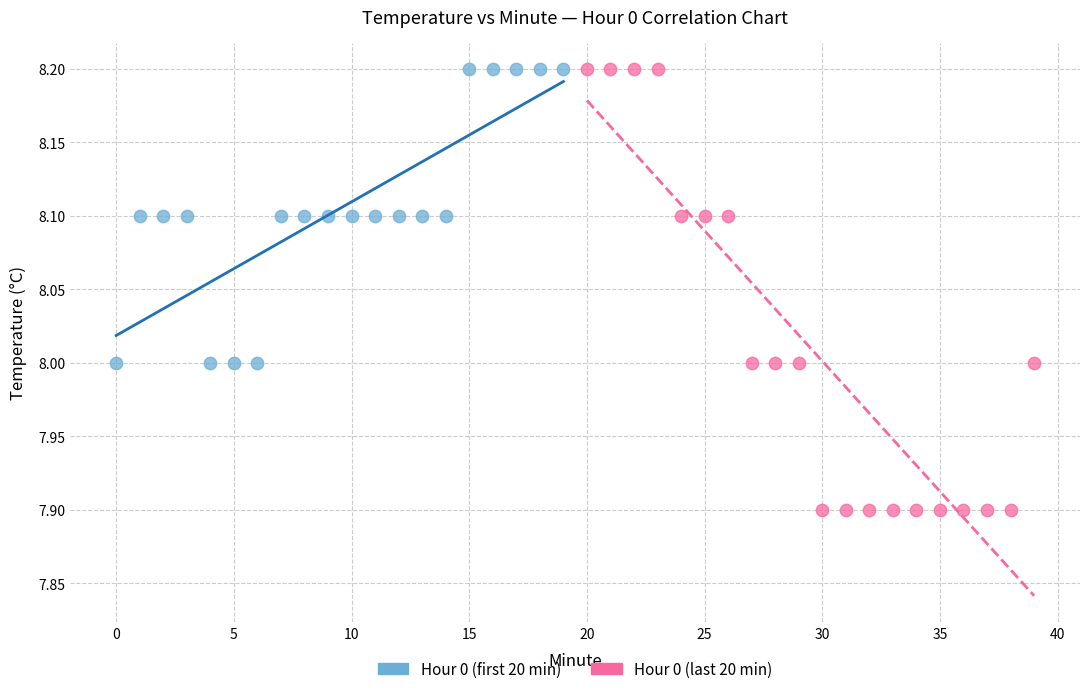

Which series has the largest Y range (max minus min)?

Hour 0 (last 20 min)